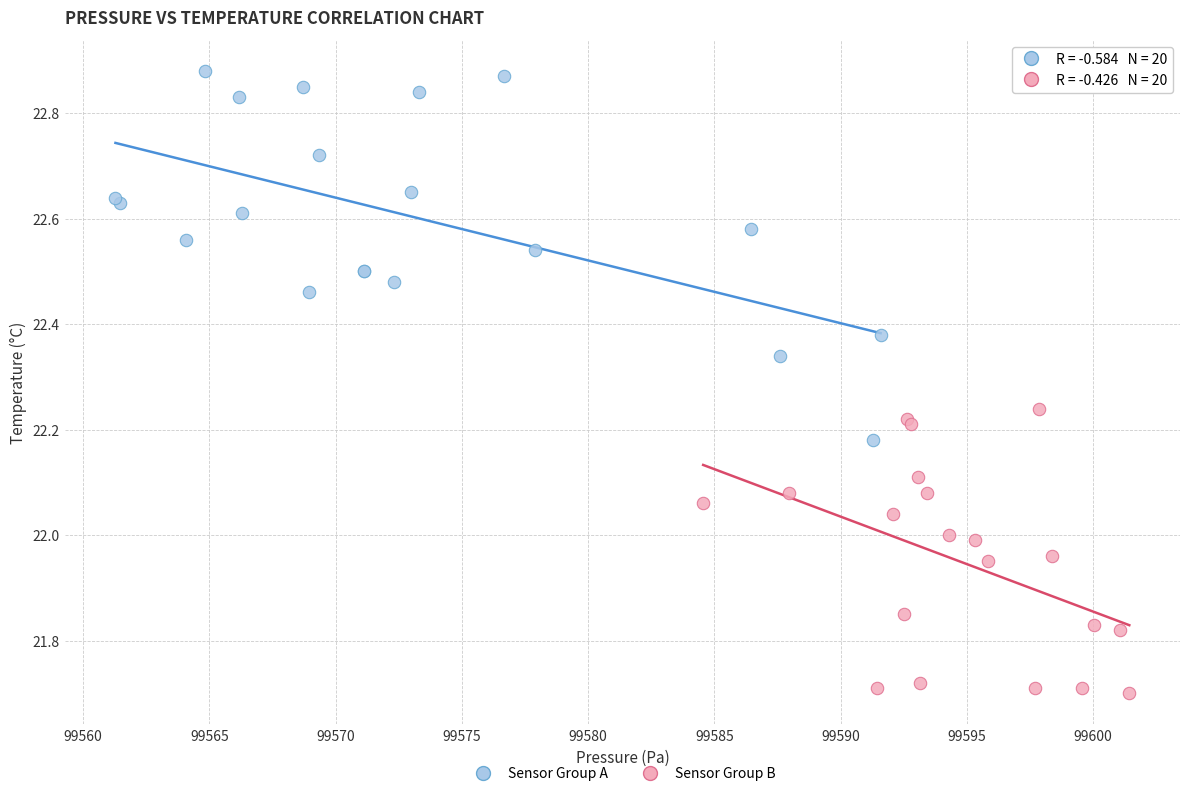

Which series reaches the minimum Y coordinate?

Sensor Group B